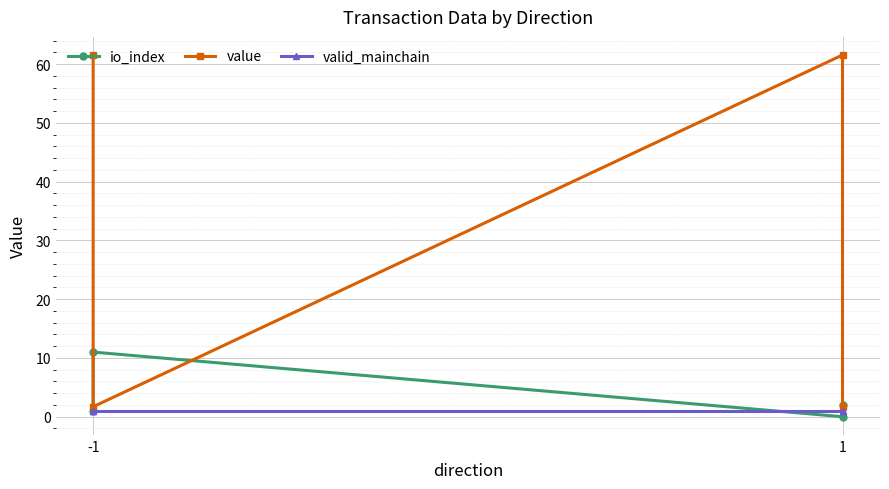

How many data points does each series have?

4